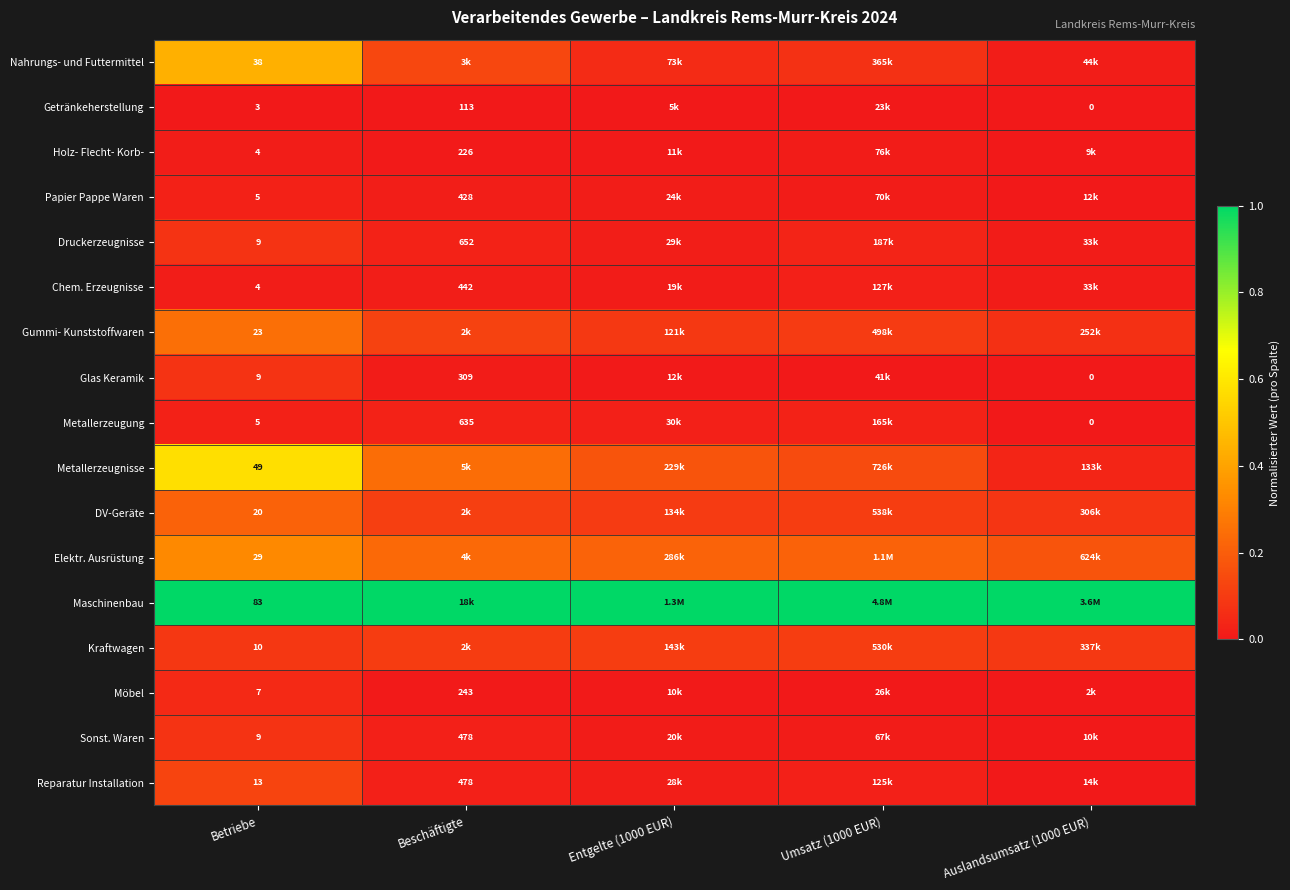

Rank the series at Entgelte (1000 EUR) from highest to lowest value.

Maschinenbau, Elektr. Ausrüstung, Metallerzeugnisse, Kraftwagen, DV-Geräte, Gummi- Kunststoffwaren, Nahrungs- und Futtermittel, Metallerzeugung, Druckerzeugnisse, Reparatur Installation, Papier Pappe Waren, Sonst. Waren, Chem. Erzeugnisse, Glas Keramik, Holz- Flecht- Korb-, Möbel, Getränkeherstellung